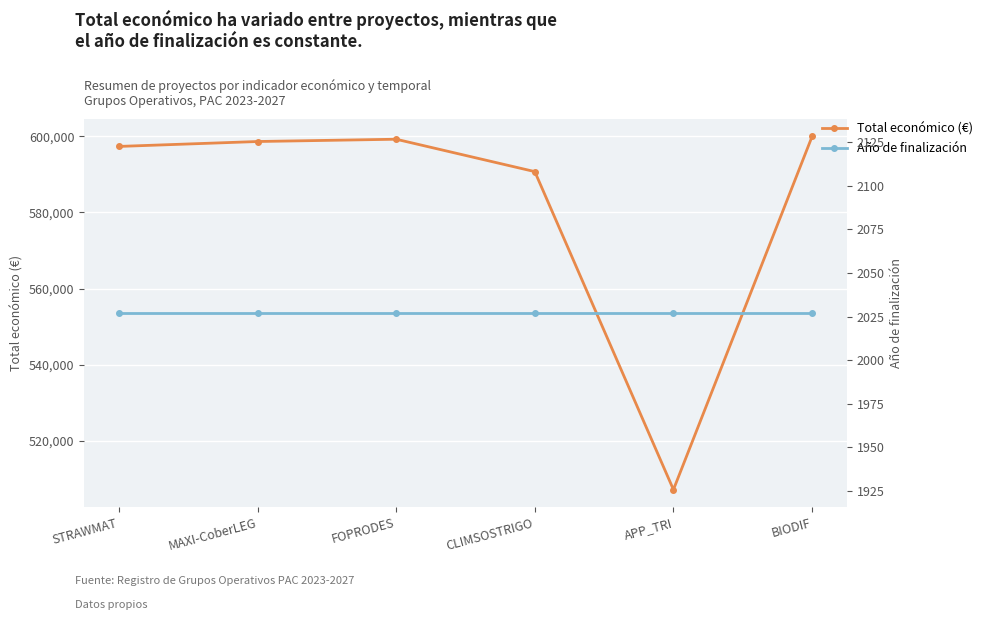

At how many categories does at least one series exceed 441708?

6